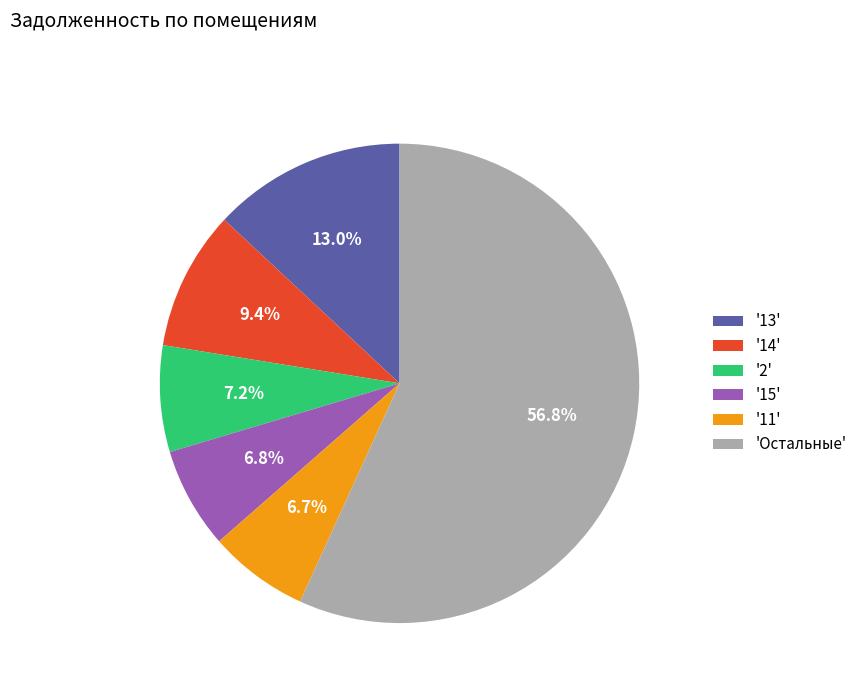

Which category has the biggest portion of the pie?

'Остальные'